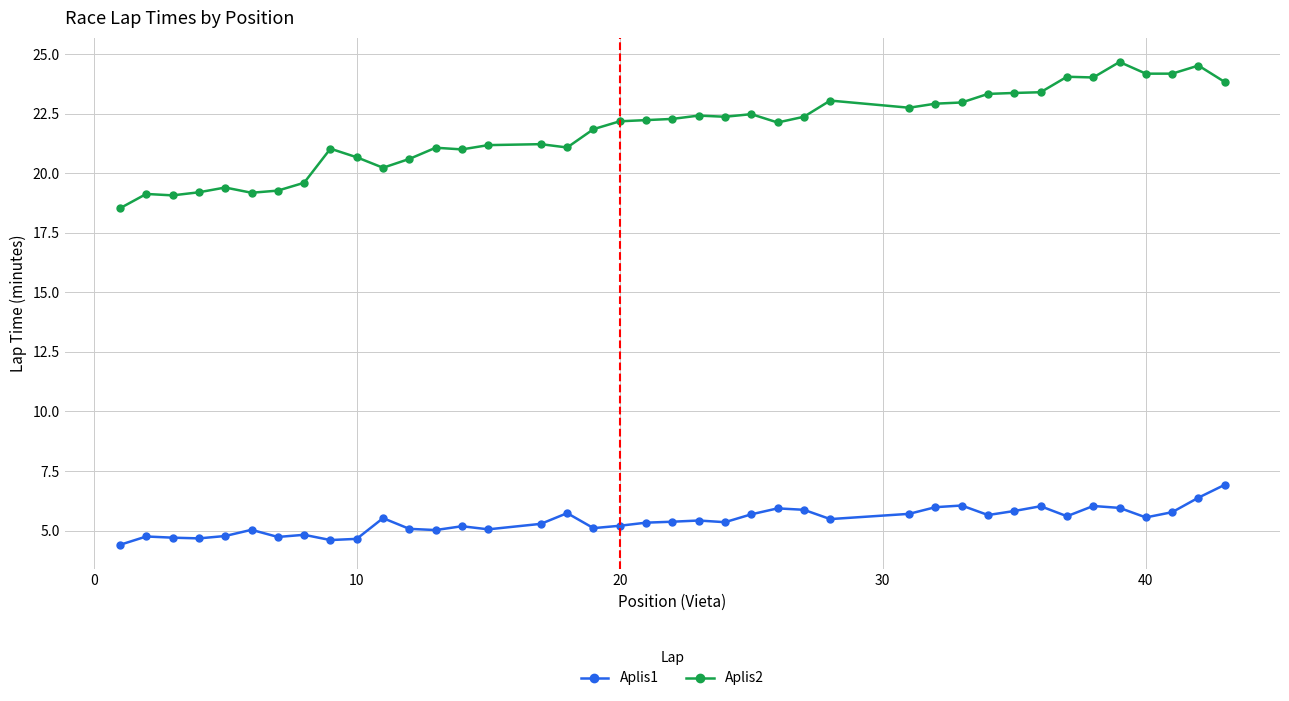

Which series has the largest total across all categories?

Aplis2